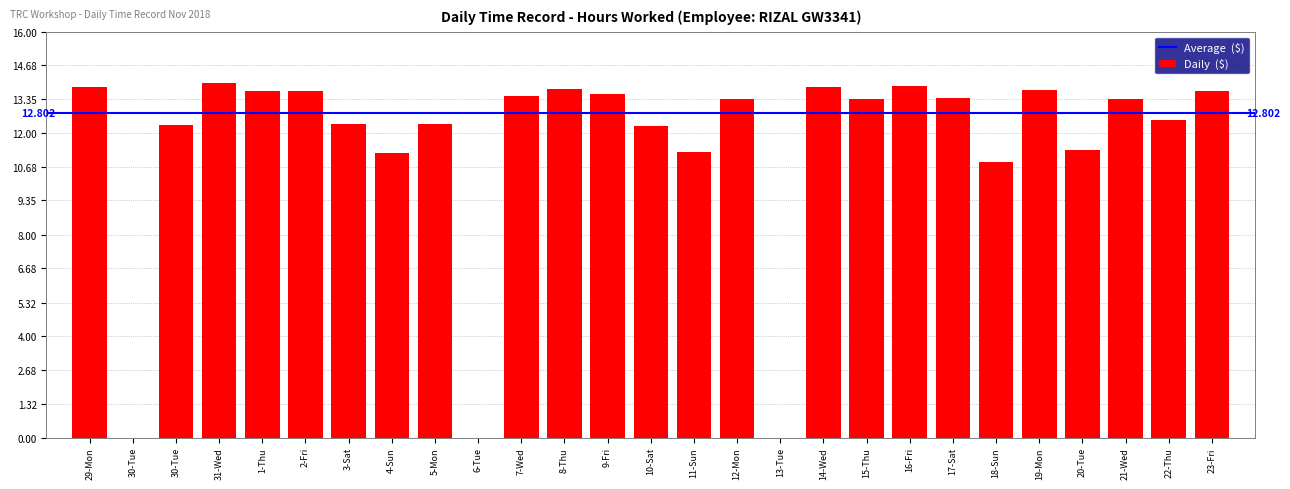

Reading right to left, what are all the values shown in this chart?

23-Fri=13.7	22-Thu=12.5	21-Wed=13.4	20-Tue=11.3	19-Mon=13.7	18-Sun=10.9	17-Sat=13.4	16-Fri=13.9	15-Thu=13.3	14-Wed=13.8	13-Tue=0.0	12-Mon=13.3	11-Sun=11.3	10-Sat=12.3	9-Fri=13.5	8-Thu=13.8	7-Wed=13.5	6-Tue=0.0	5-Mon=12.4	4-Sun=11.2	3-Sat=12.4	2-Fri=13.7	1-Thu=13.7	31-Wed=14.0	30-Tue=12.3	30-Tue=0.0	29-Mon=13.8